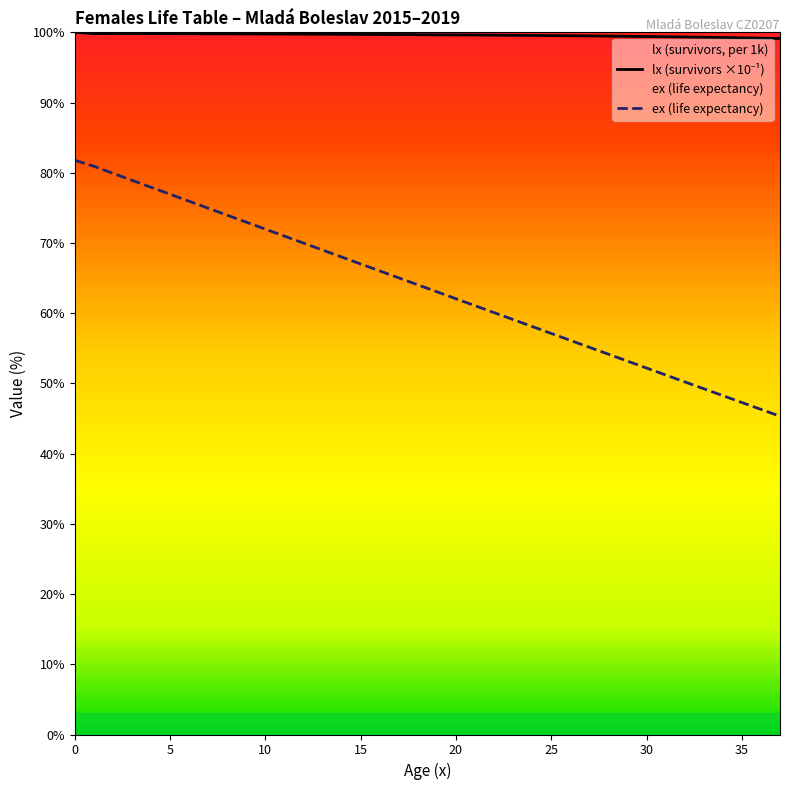

True or false: lx (survivors ×10⁻¹) and ex (life expectancy) intersect in this chart.

False